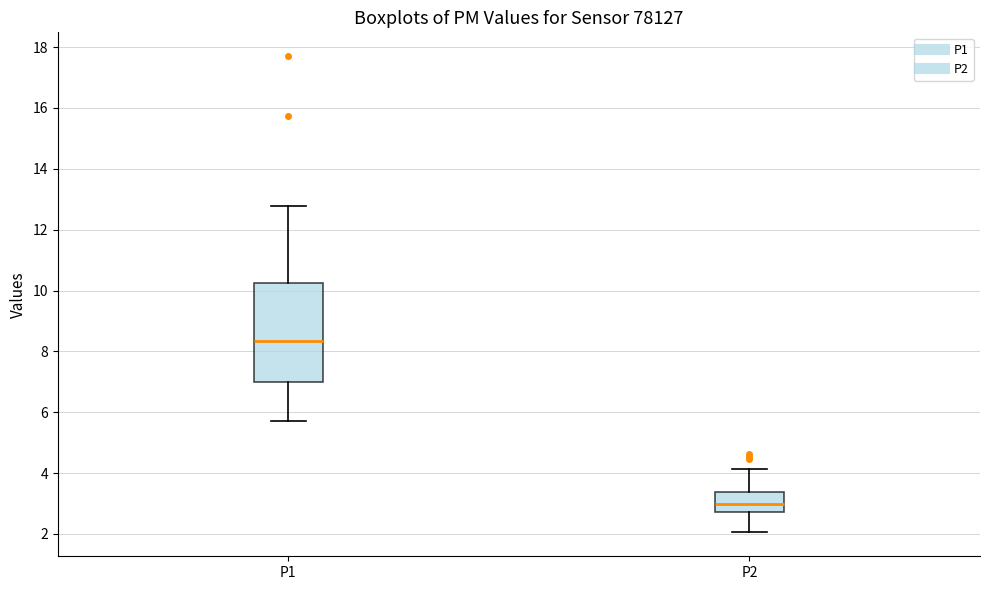

Reading left to right, read every box against the y-axis: the position of its median line, the range the box covers, and the ends of its whiskers. The values are not printed on the chart, so give them approximately, as read against the axis.

P1: median 8.4, box 7.0 to 10.2, whiskers 5.8 to 12.8
P2: median 3.0, box 2.8 to 3.4, whiskers 2.0 to 4.2